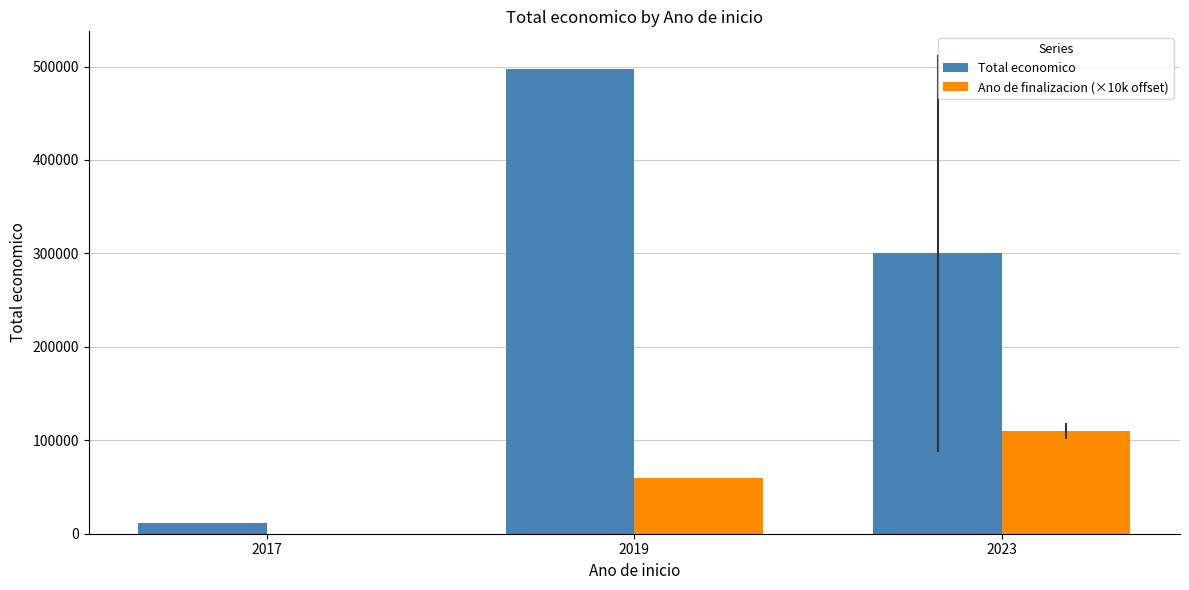

Count the number of categories in the chart.

3